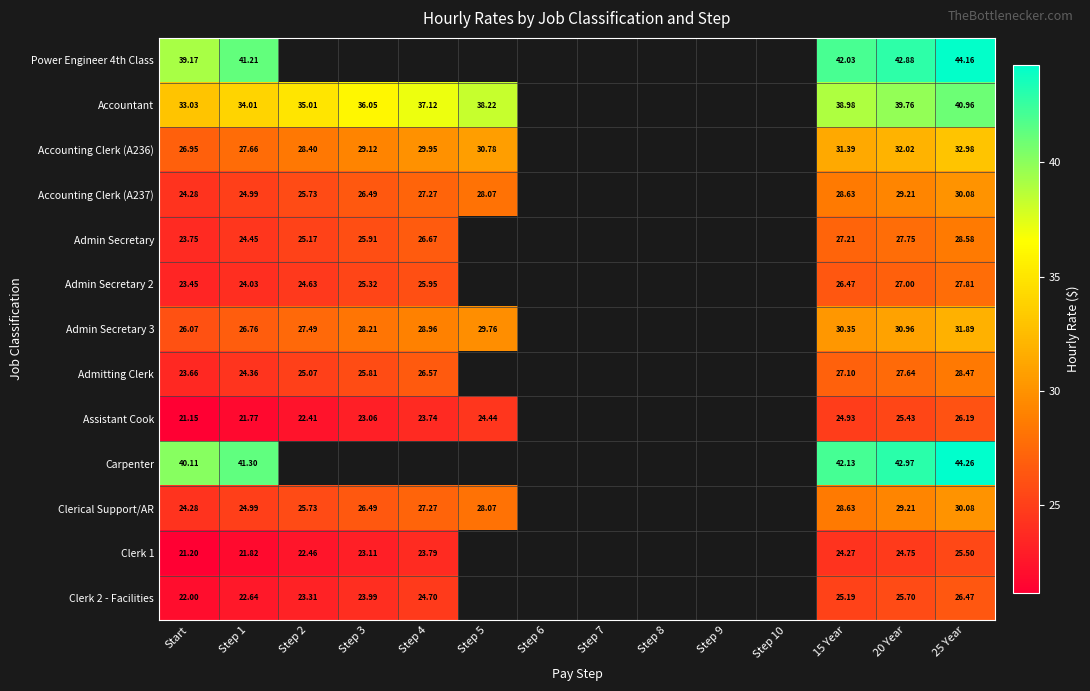

Is the value of Clerk 1 at Step 2 greater than the value of Carpenter at 15 Year?

No